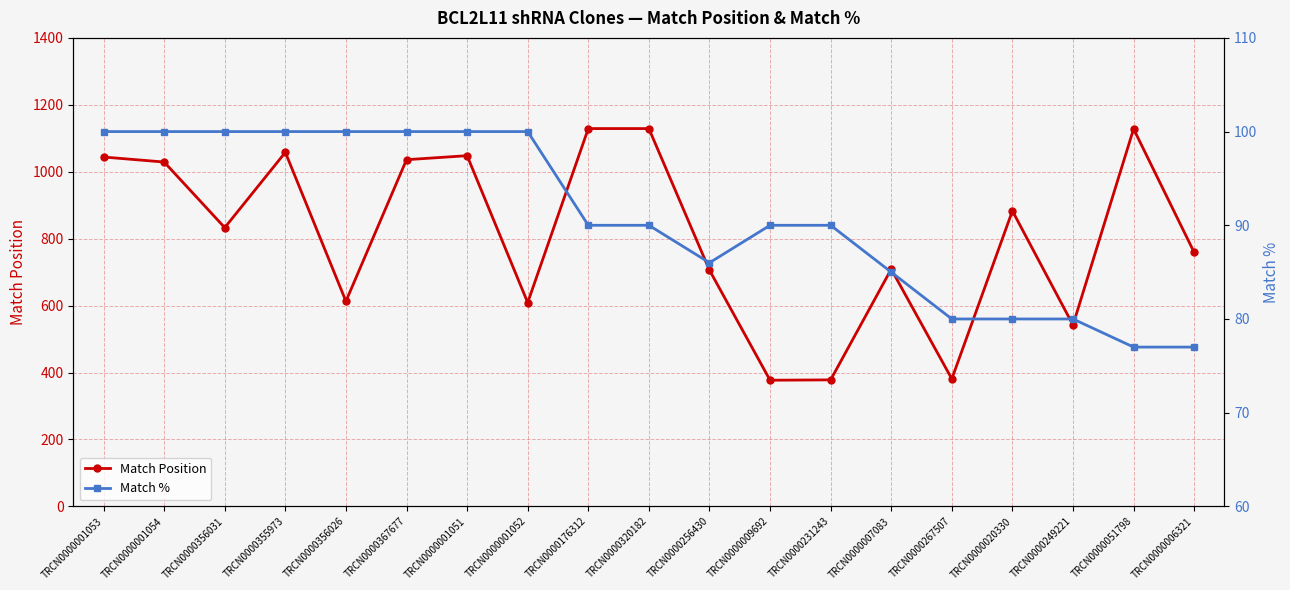

Which category has the highest value in the Match % series?

TRCN0000001053